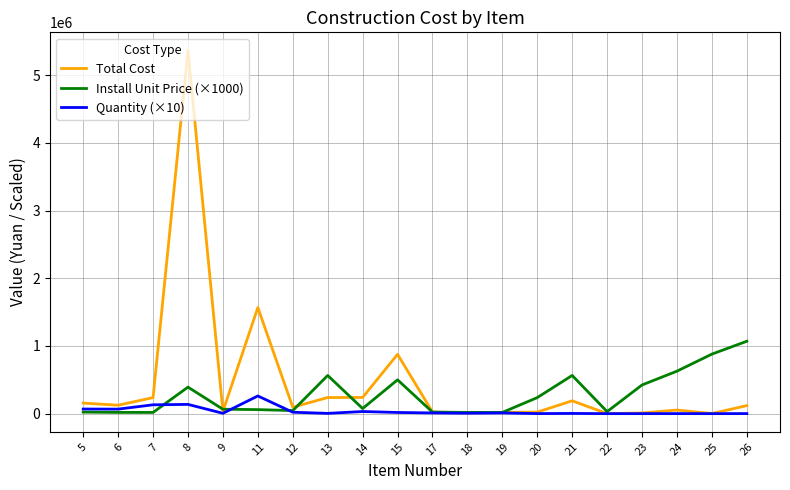

At which label does Install Unit Price (×1000) reach its peak?

26